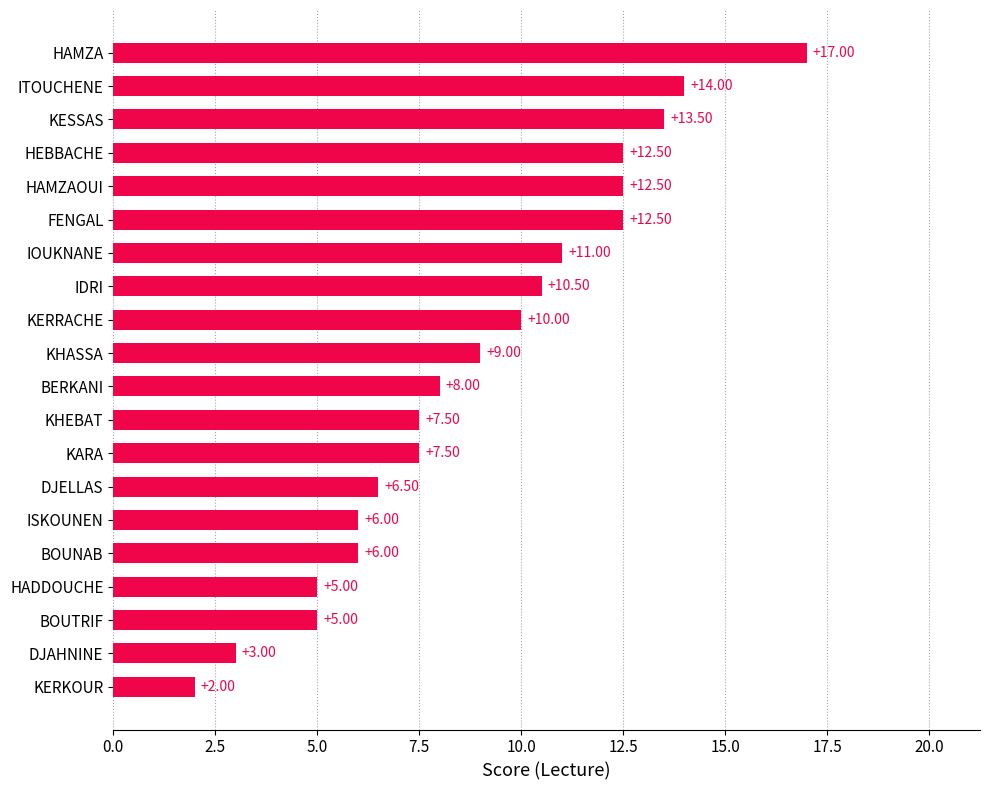

Which category has the lowest value across all series?

KERKOUR